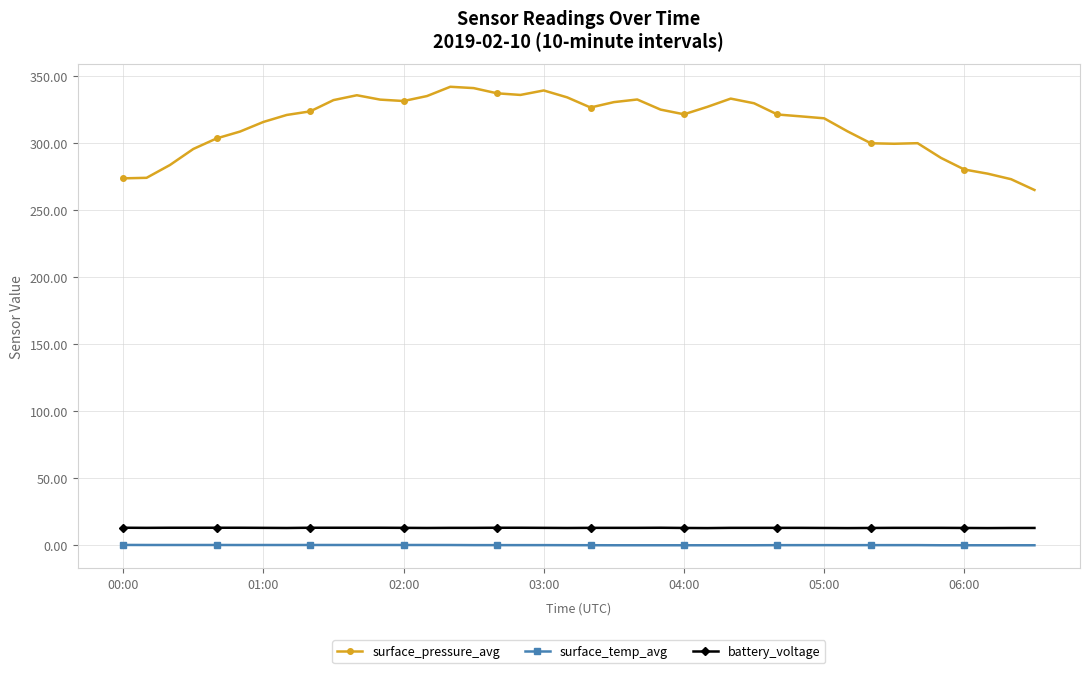

At how many categories does at least one series exceed 229?

40